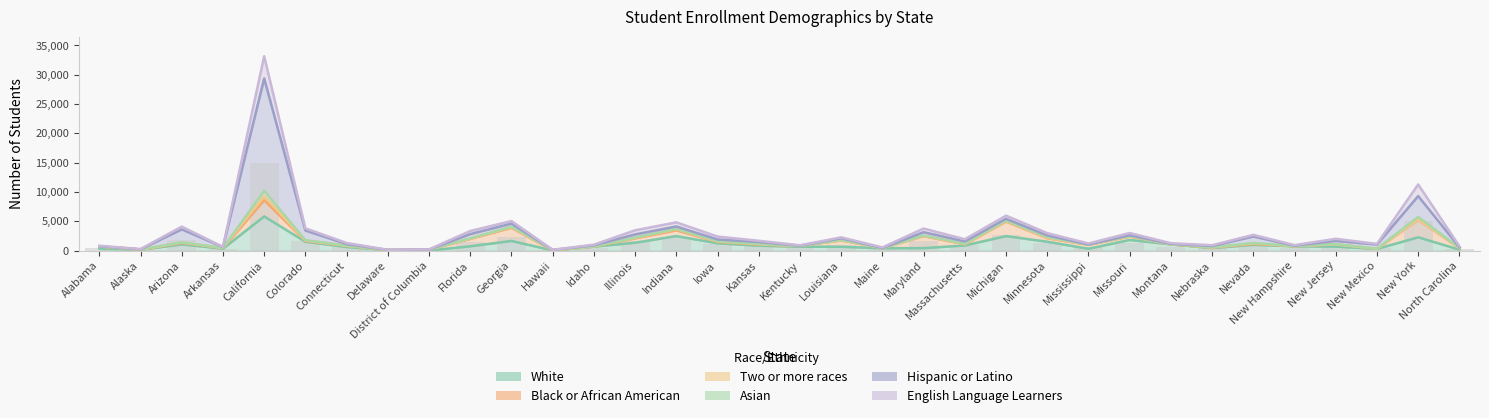

The White series shows 720 at Florida. True or false?

True